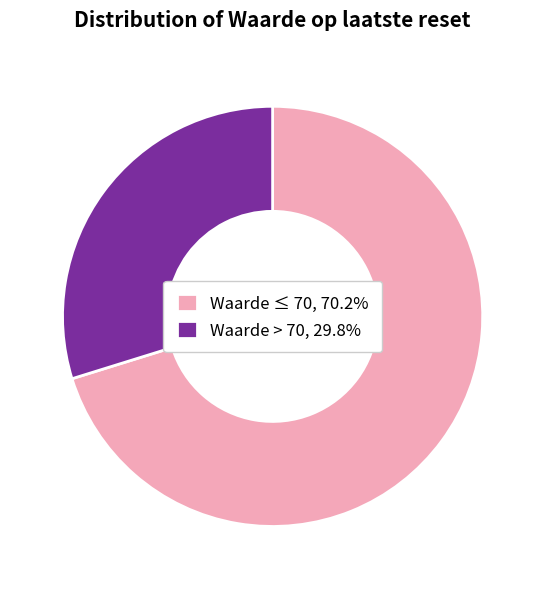

Approximately how many times larger is the value at Waarde ≤ 70, 70.2% compared to Waarde > 70, 29.8%?

2.4